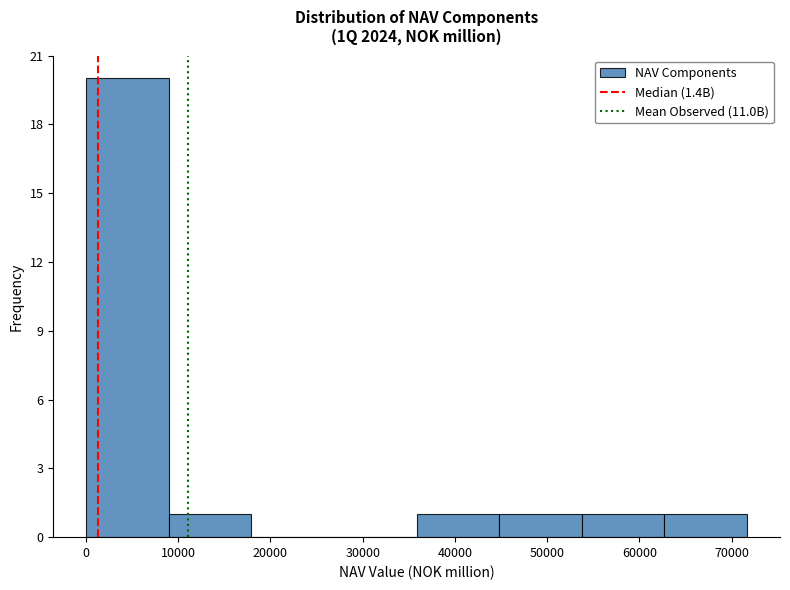

Which range on the x-axis has the tallest bar?

0 to 9000